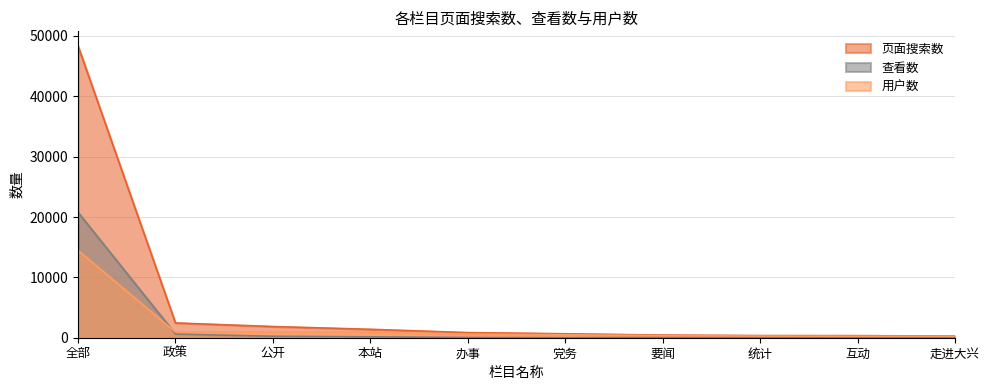

What is the label of the 2nd point from the right?

互动